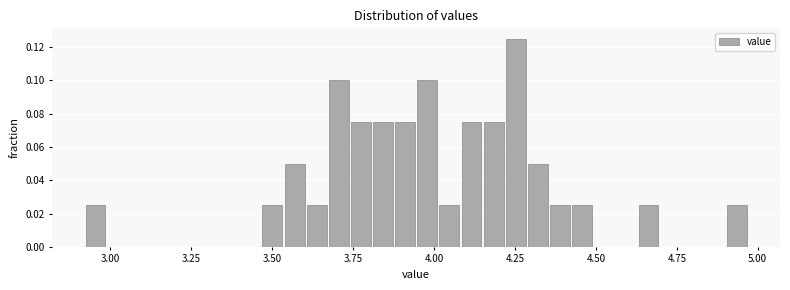

Read against the x-axis, roughly where is the centre of the tallest bar?

4.25